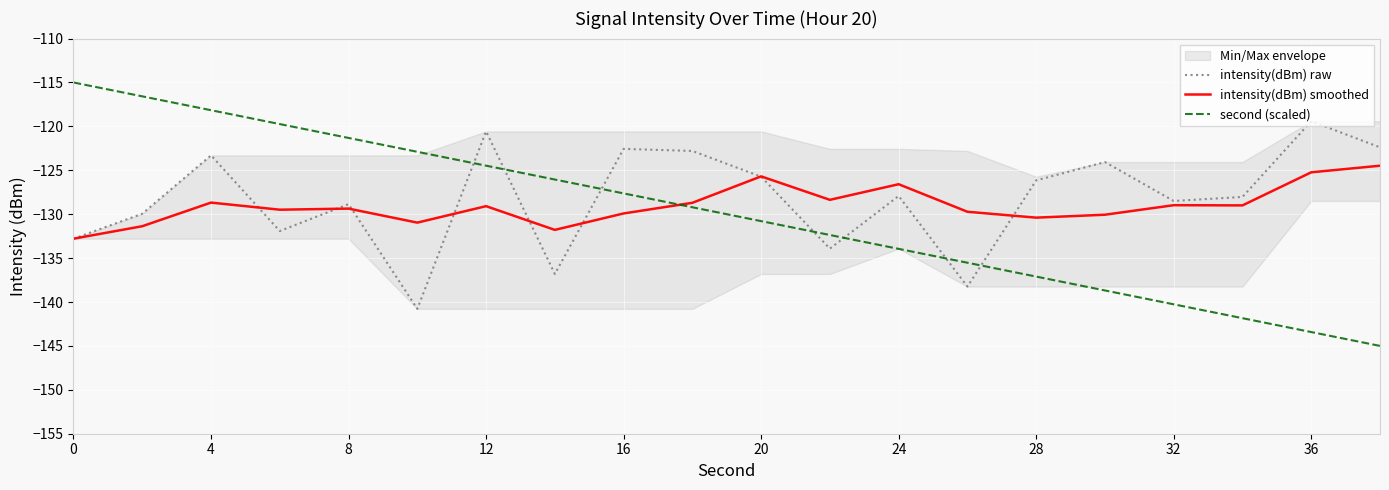

How many values in the intensity(dBm) smoothed series exceed -129?

9